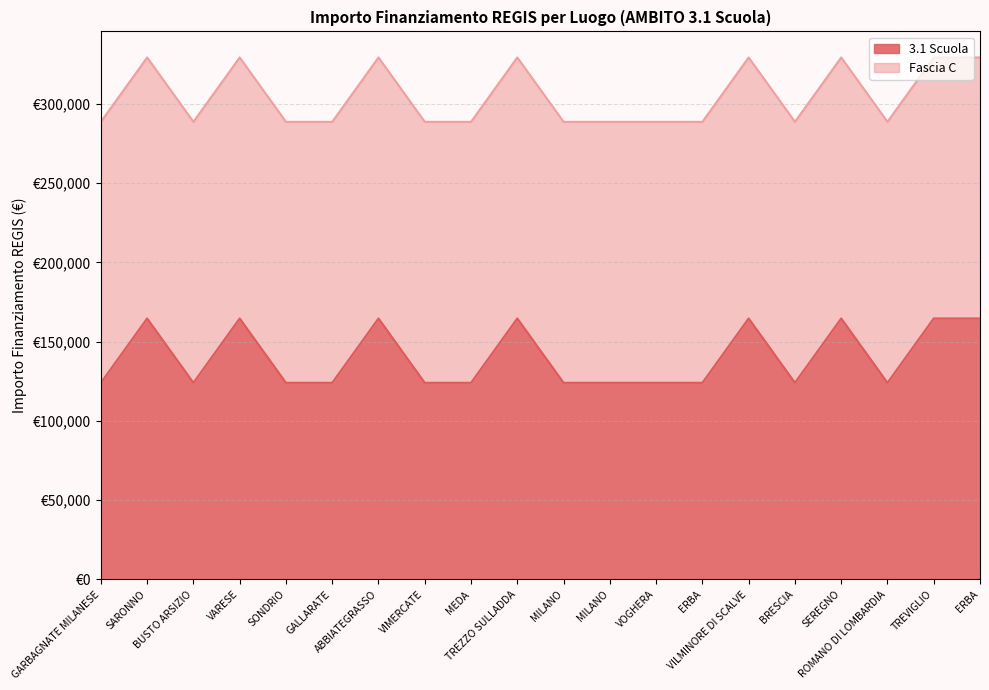

Rank the categories by value from highest to lowest.

SARONNO, VARESE, ABBIATEGRASSO, TREZZO SULLADDA, VILMINORE DI SCALVE, SEREGNO, TREVIGLIO, ERBA, GARBAGNATE MILANESE, BUSTO ARSIZIO, SONDRIO, GALLARATE, VIMERCATE, MEDA, MILANO, MILANO, VOGHERA, ERBA, BRESCIA, ROMANO DI LOMBARDIA